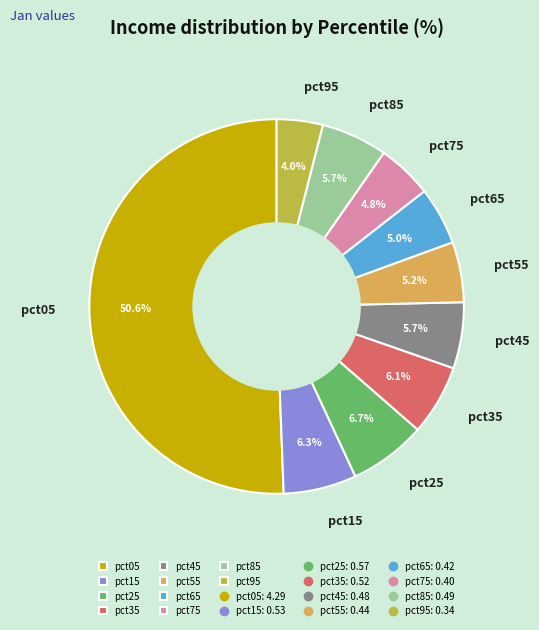

The pct45 slice represents 16% of the pie. True or false?

False